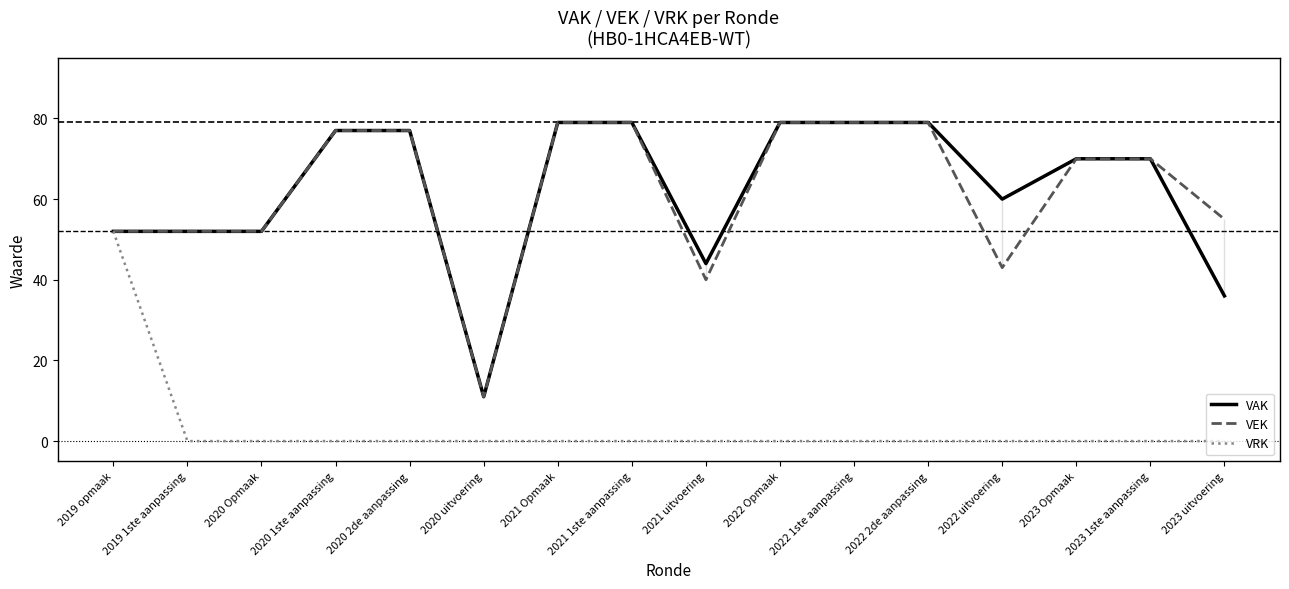

Reading right to left, extract all data points from this chart.

VAK: 2023 uitvoering=36	2023 1ste aanpassing=70	2023 Opmaak=70	2022 uitvoering=60	2022 2de aanpassing=79	2022 1ste aanpassing=79	2022 Opmaak=79	2021 uitvoering=44	2021 1ste aanpassing=79	2021 Opmaak=79	2020 uitvoering=11	2020 2de aanpassing=77	2020 1ste aanpassing=77	2020 Opmaak=52	2019 1ste aanpassing=52	2019 opmaak=52
VEK: 2023 uitvoering=55	2023 1ste aanpassing=70	2023 Opmaak=70	2022 uitvoering=43	2022 2de aanpassing=79	2022 1ste aanpassing=79	2022 Opmaak=79	2021 uitvoering=40	2021 1ste aanpassing=79	2021 Opmaak=79	2020 uitvoering=11	2020 2de aanpassing=77	2020 1ste aanpassing=77	2020 Opmaak=52	2019 1ste aanpassing=52	2019 opmaak=52
VRK: 2023 uitvoering=0	2023 1ste aanpassing=0	2023 Opmaak=0	2022 uitvoering=0	2022 2de aanpassing=0	2022 1ste aanpassing=0	2022 Opmaak=0	2021 uitvoering=0	2021 1ste aanpassing=0	2021 Opmaak=0	2020 uitvoering=0	2020 2de aanpassing=0	2020 1ste aanpassing=0	2020 Opmaak=0	2019 1ste aanpassing=0	2019 opmaak=52